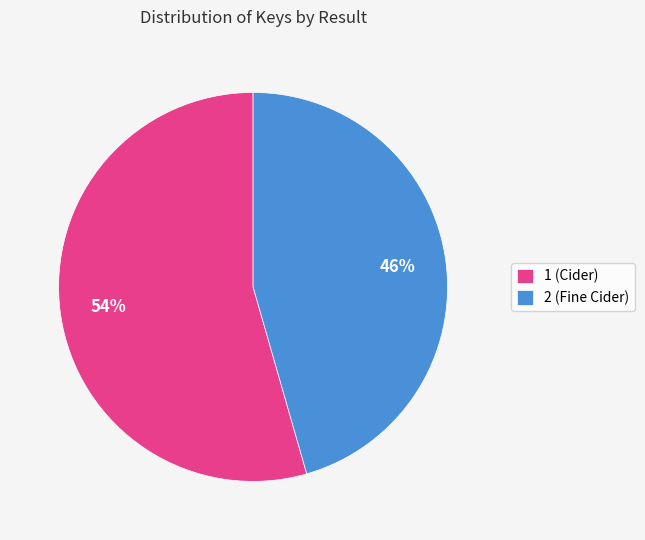

What percentage is the 2 slice, to the nearest percent?

46%